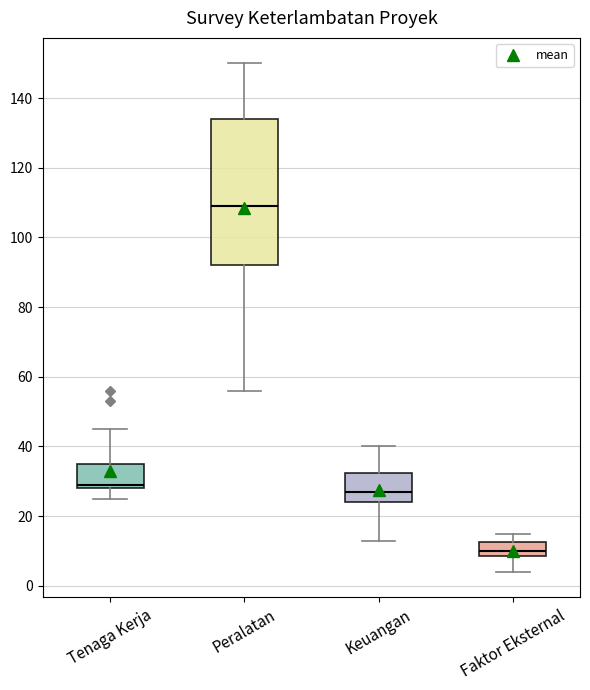

Where does the median line of the box for Tenaga Kerja sit on the y-axis? The values are not printed on the chart, so give them approximately, as read against the axis.

30